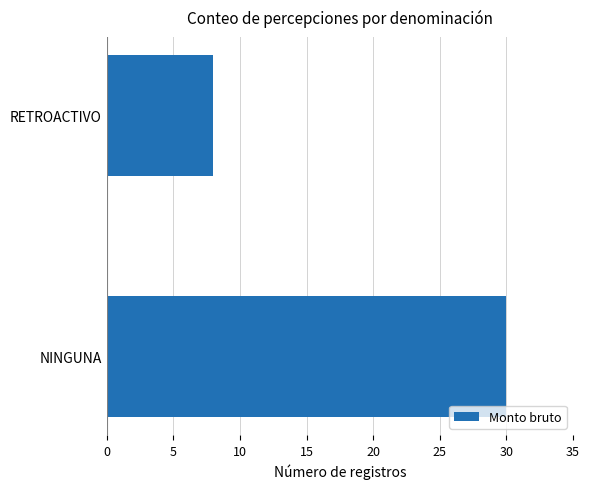

How many distinct data groups are displayed?

1